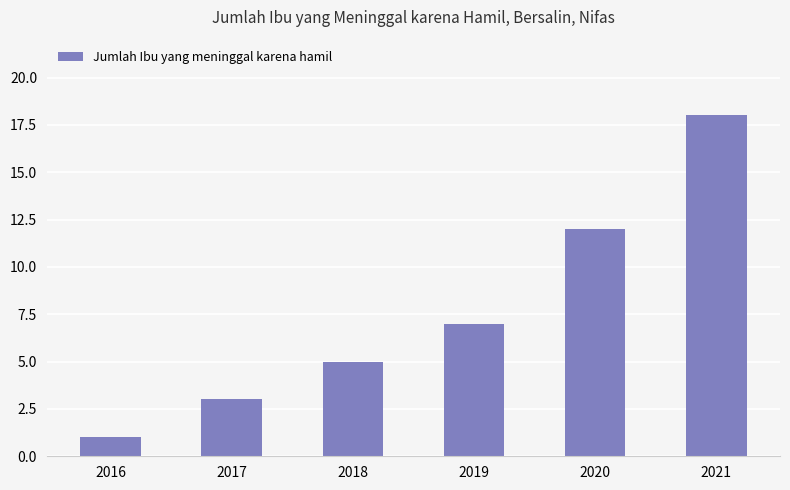

Between 2017 and 2021, which is larger?

2021